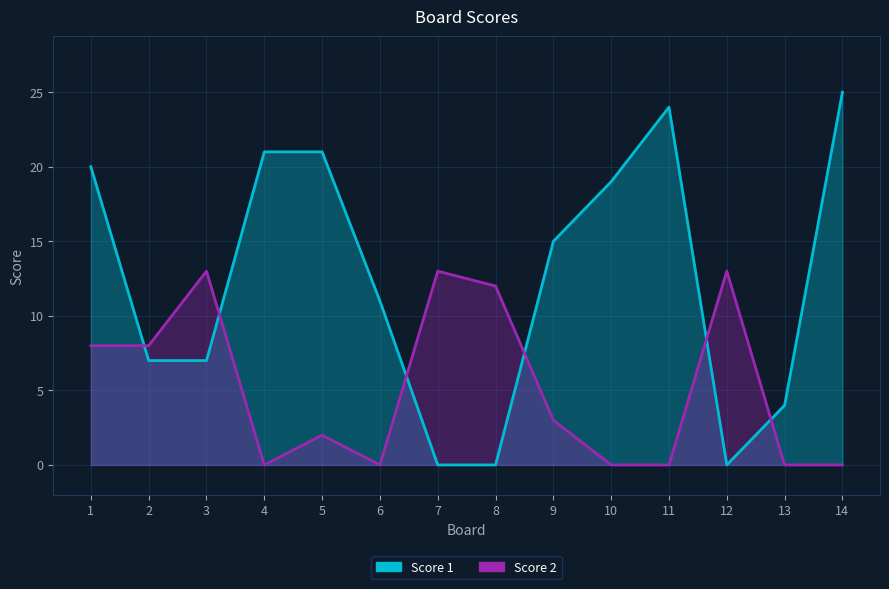

What is the value of the Score 1 point at the 3rd from the left?

7